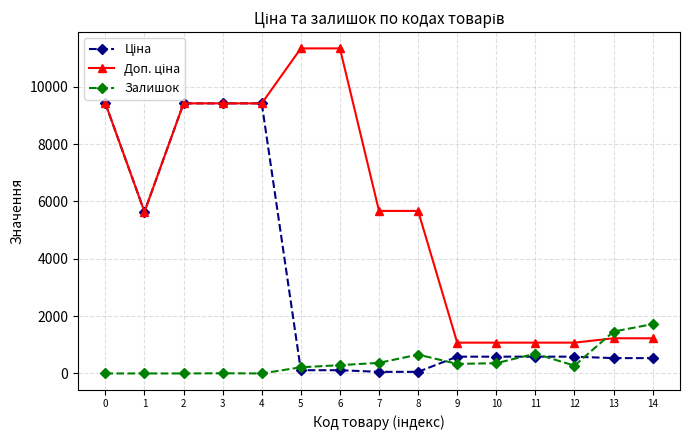

What is the total value across all series at 0?

18833.7